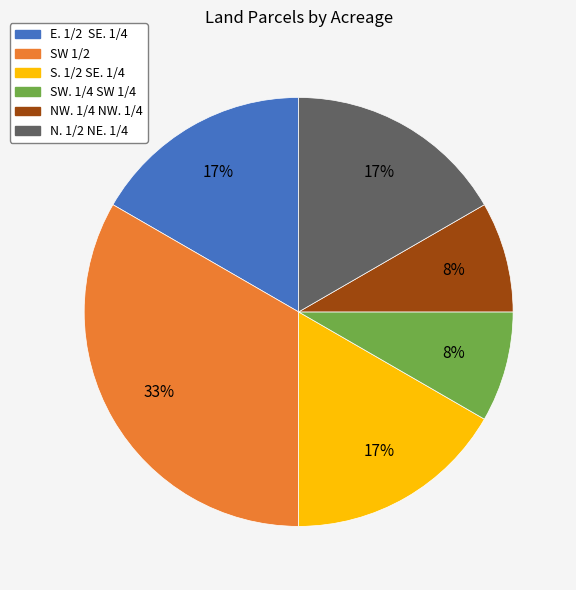

Which category has the biggest portion of the pie?

SW 1/2